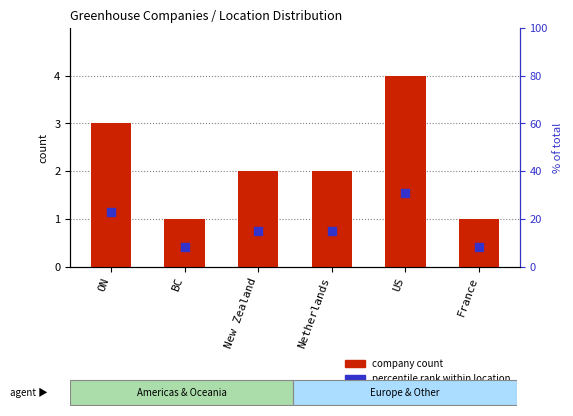

Which series has the largest total across all categories?

percentile rank within location